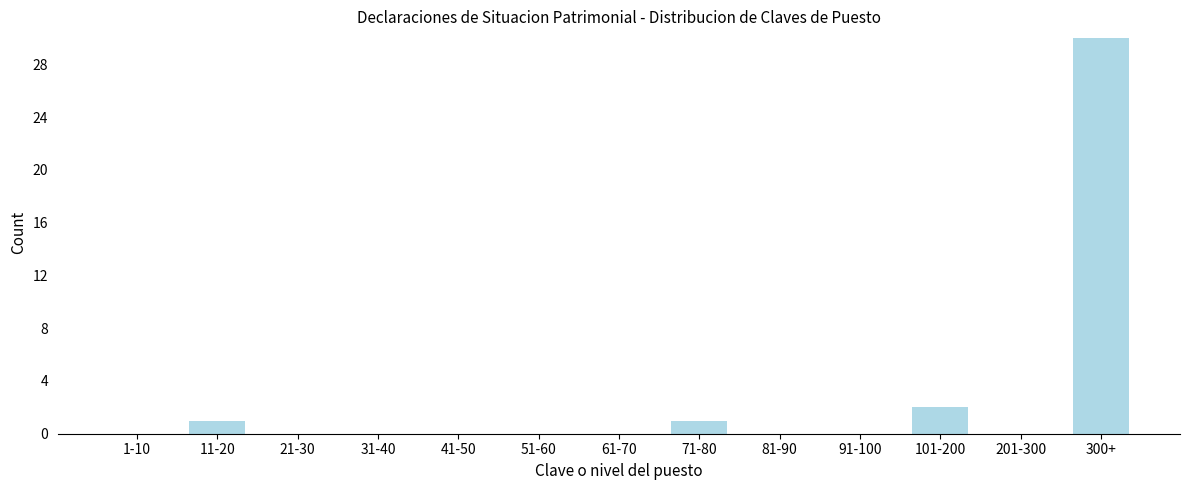

Reading left to right, extract all data points from this chart.

1-10=0	11-20=1	21-30=0	31-40=0	41-50=0	51-60=0	61-70=0	71-80=1	81-90=0	91-100=0	101-200=2	201-300=0	300+=30